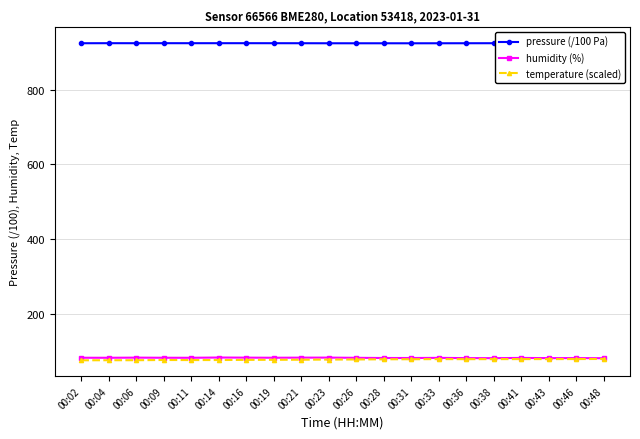

How many data points does each series have?

20